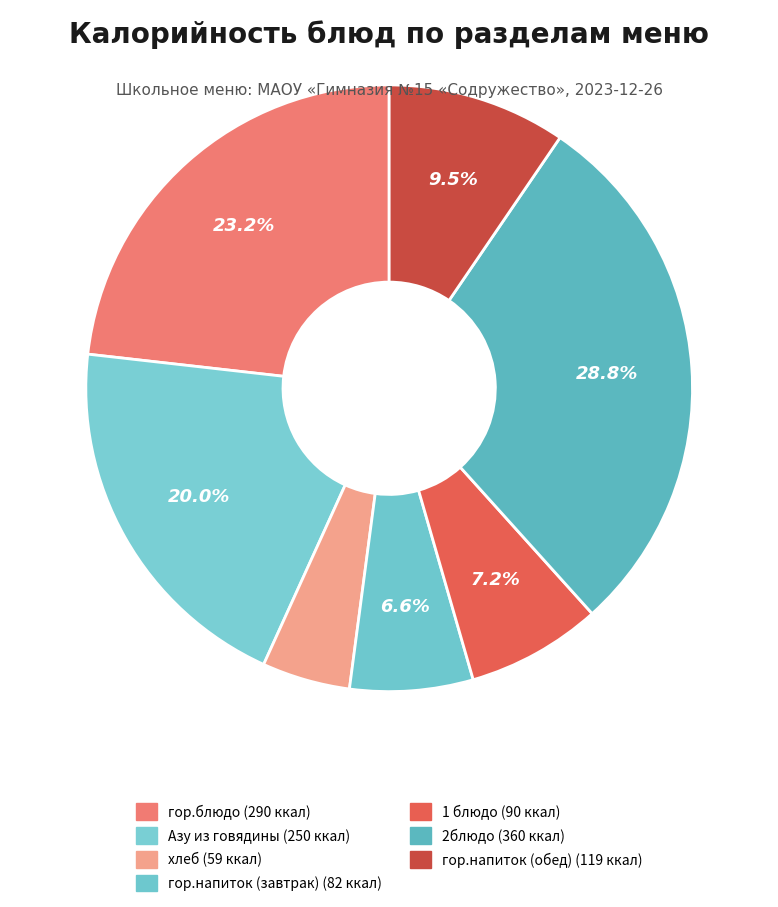

How many slices are in this pie chart?

7